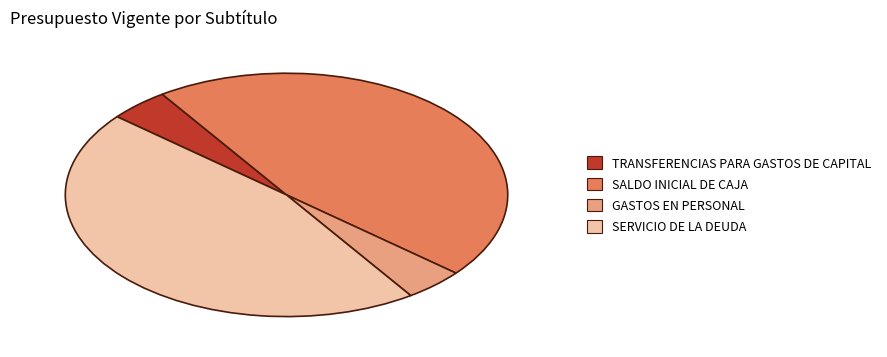

Count the number of slices in the pie.

4